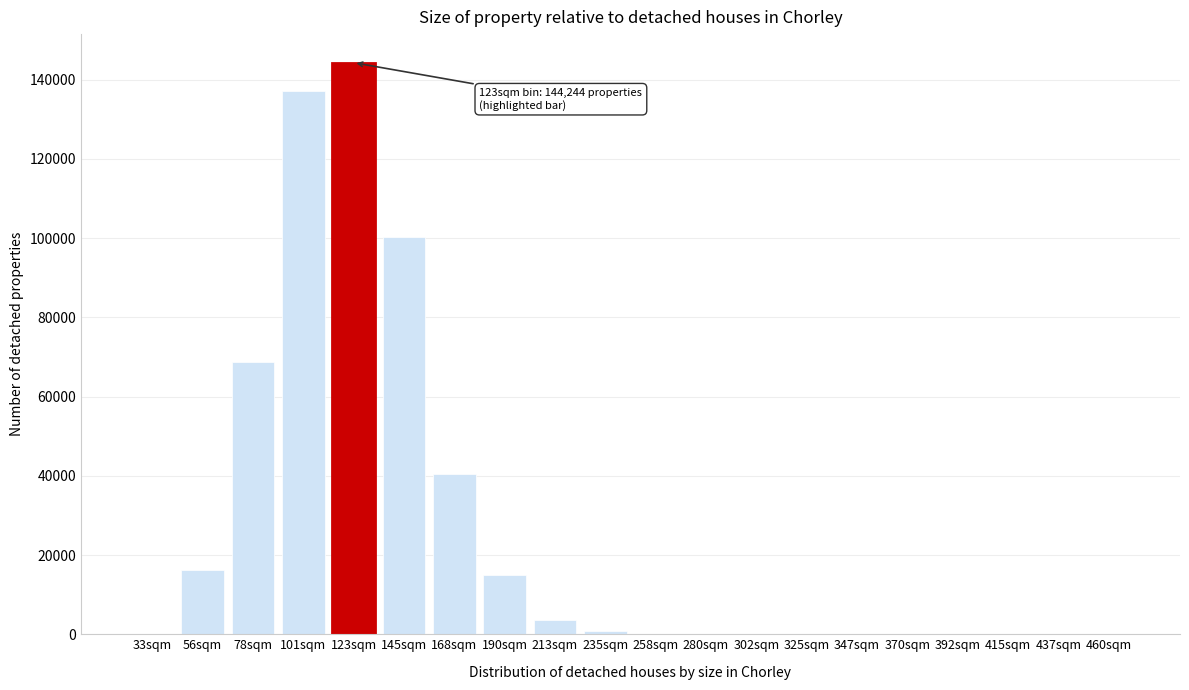

What is the change in value from 56sqm to 437sqm?

-16132